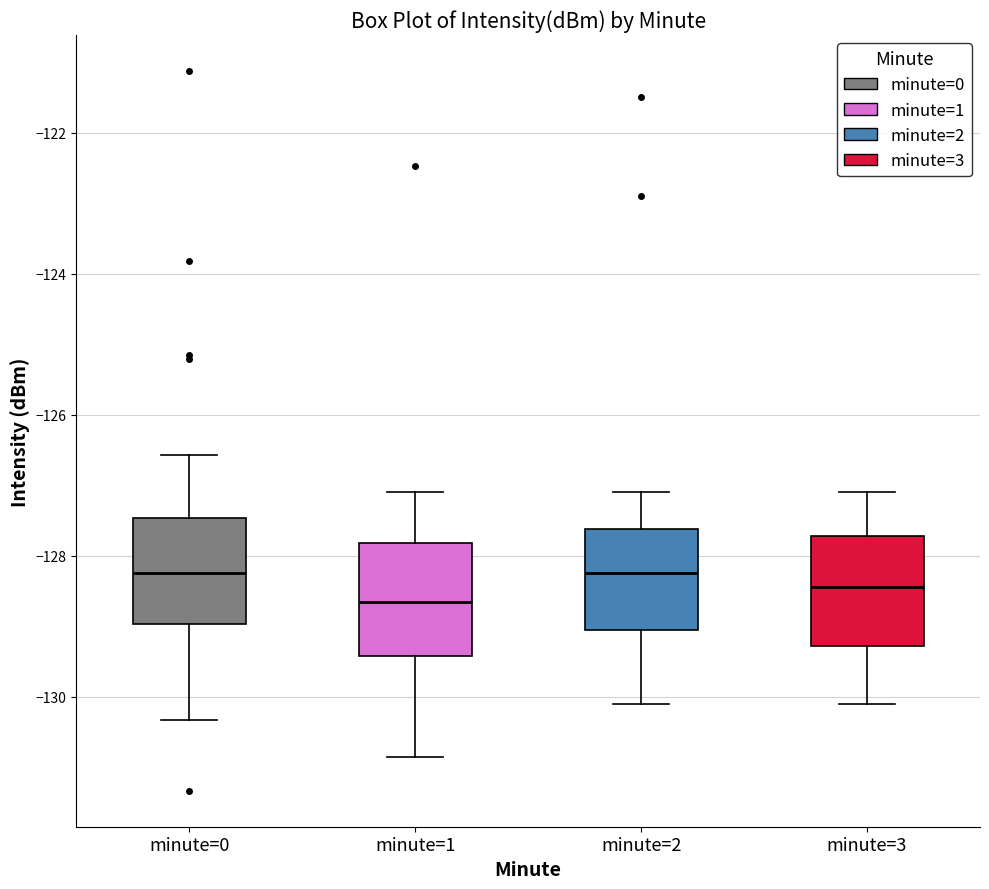

Where is the upper edge of the box for minute=0 on the y-axis? The values are not printed on the chart, so give them approximately, as read against the axis.

-127.4